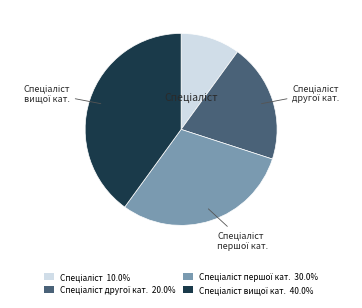

Does any single category account for the majority?

No